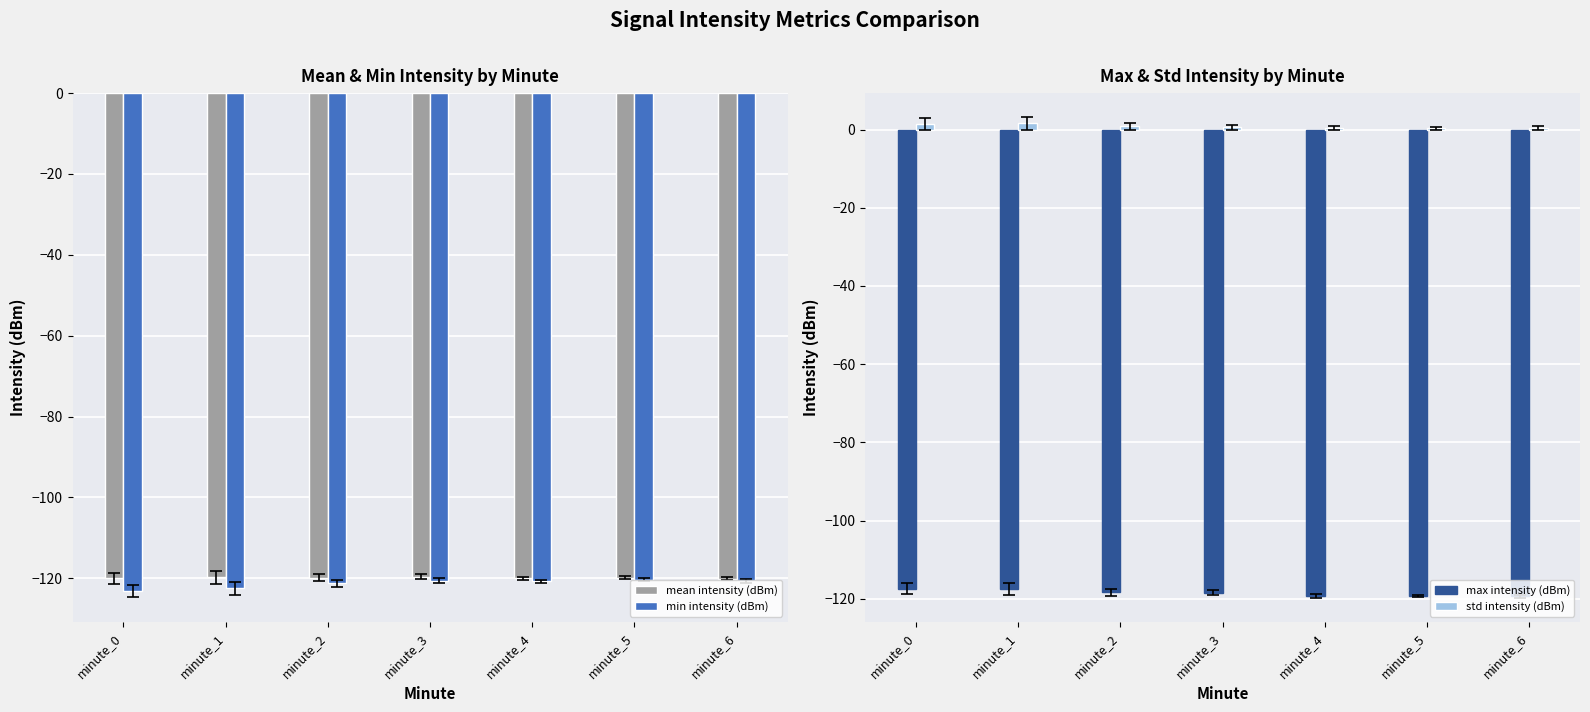

What is the approximate value of mean intensity (dBm) at minute_4?

-120.0